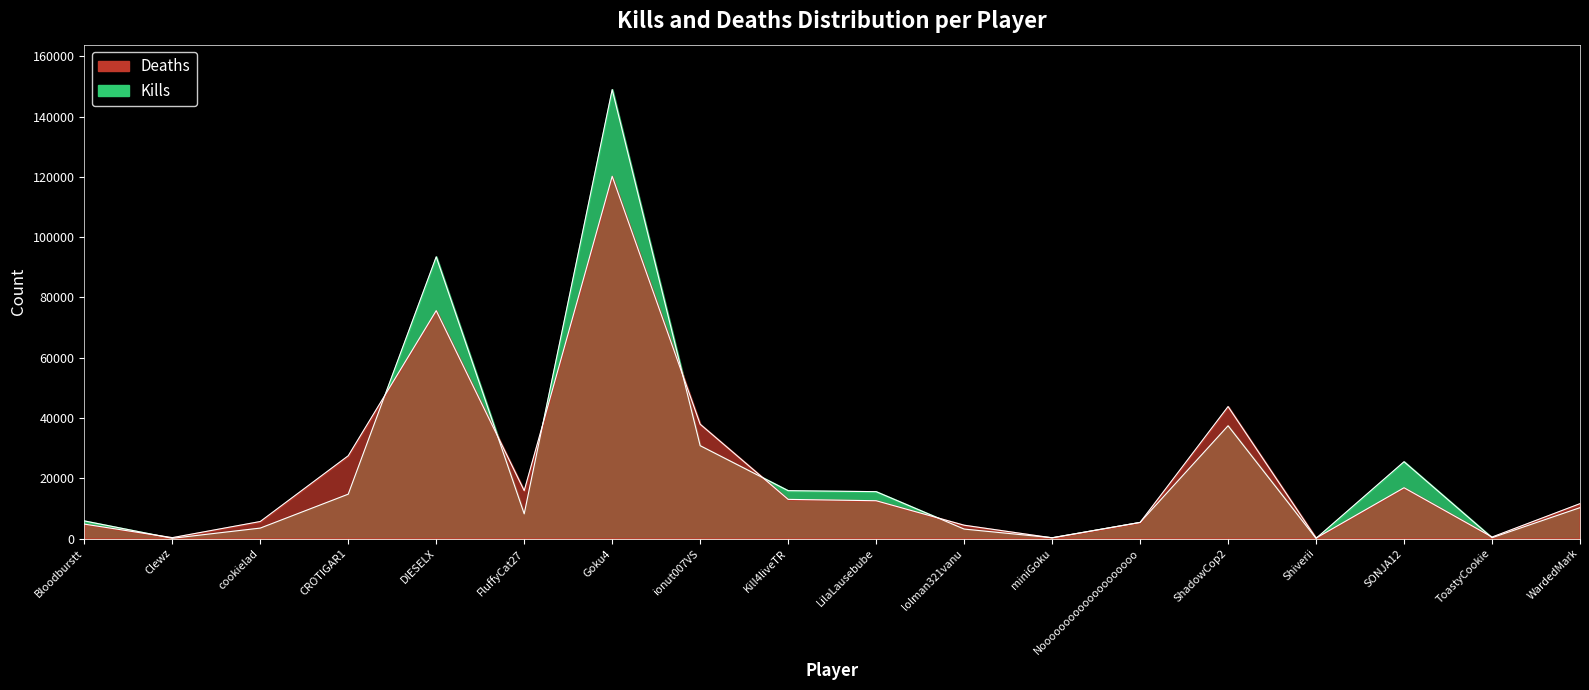

What is the difference between the maximum and second lowest values in the kills series?

148887